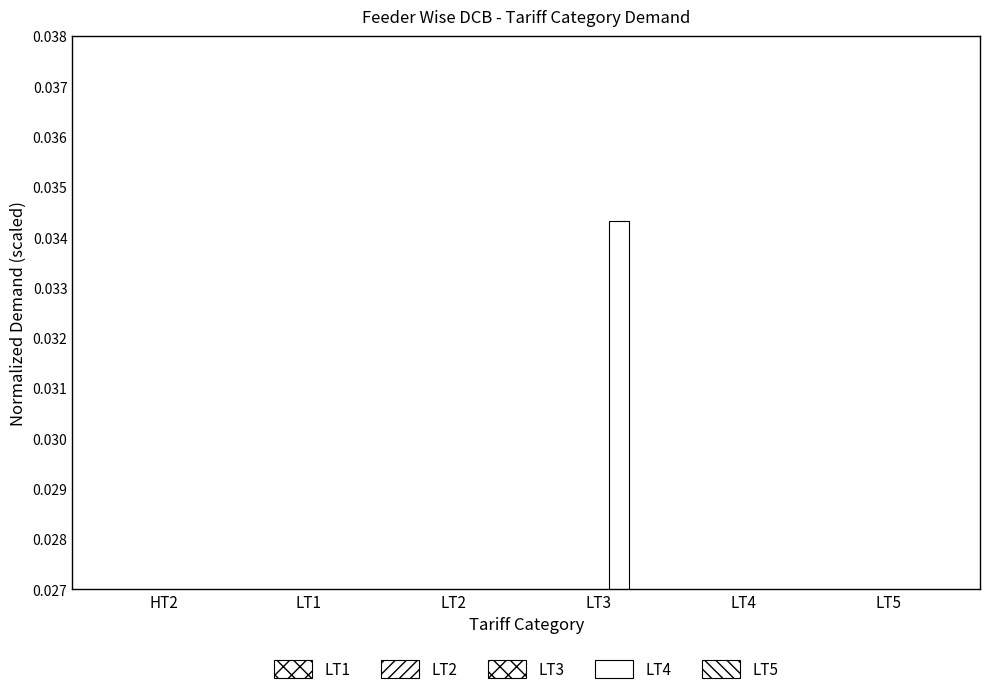

The LT4 series shows 0.0 at LT2. True or false?

False